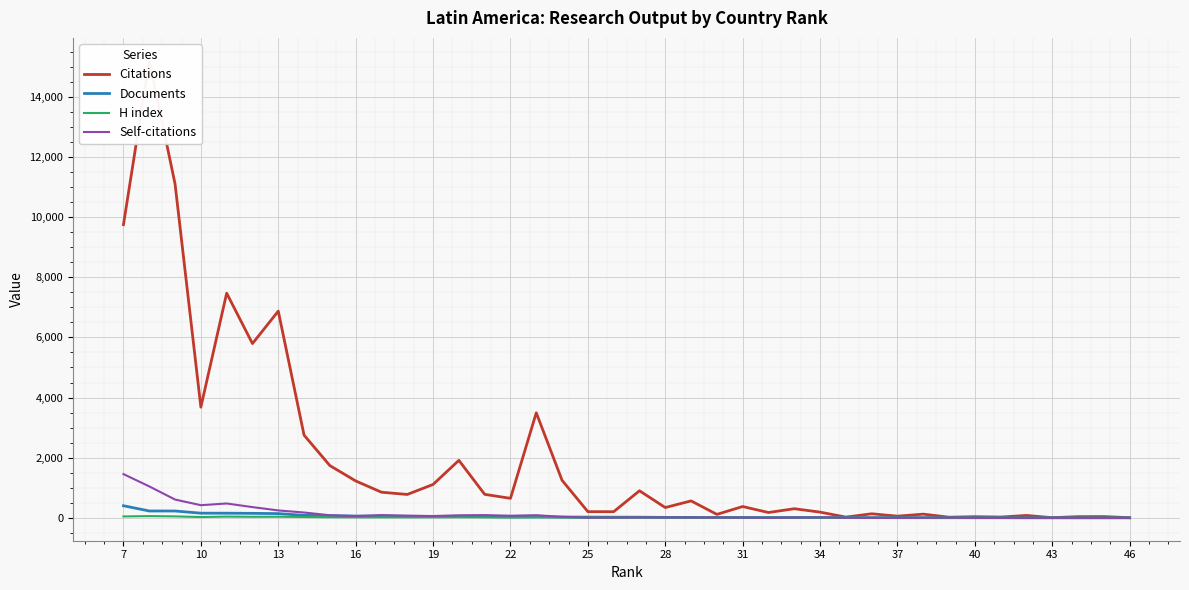

Which has a higher value, 16 or 27?

27